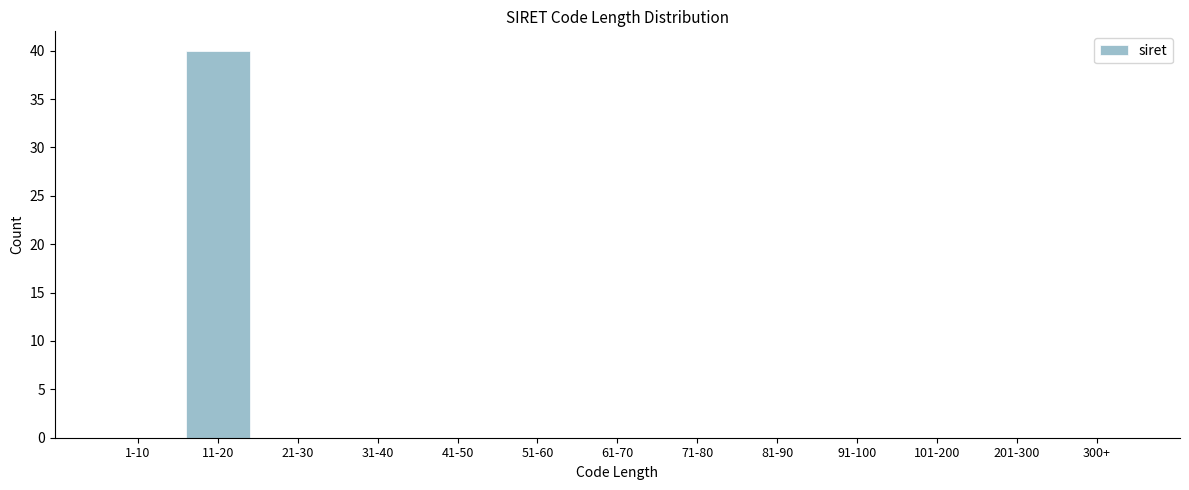

Reading left to right, what are all the values shown in this chart?

1-10=0	11-20=40	21-30=0	31-40=0	41-50=0	51-60=0	61-70=0	71-80=0	81-90=0	91-100=0	101-200=0	201-300=0	300+=0